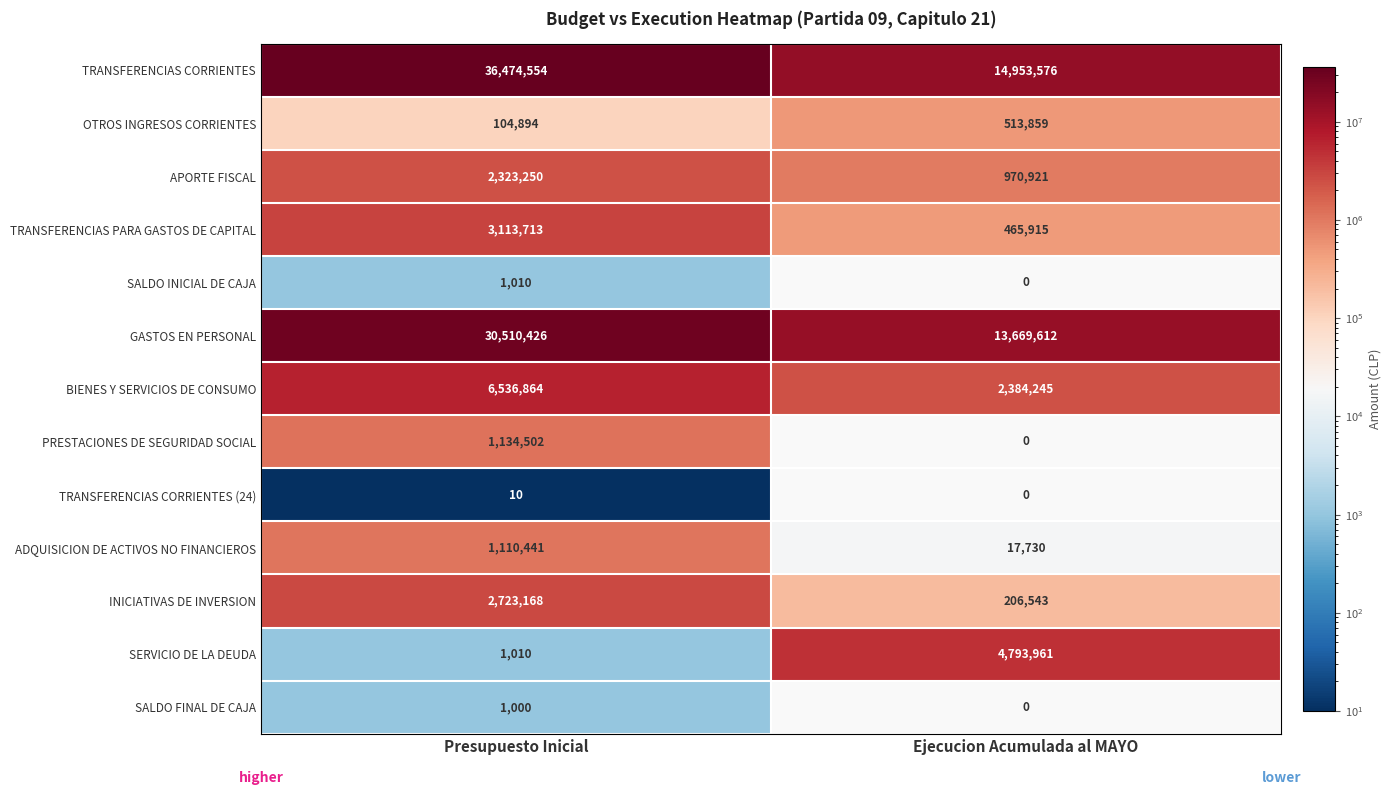

What is the maximum value for SALDO FINAL DE CAJA?

1000